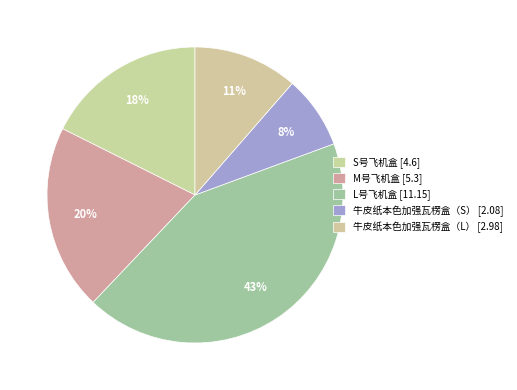

Is it true that M号飞机盒 is 14% of the pie?

False